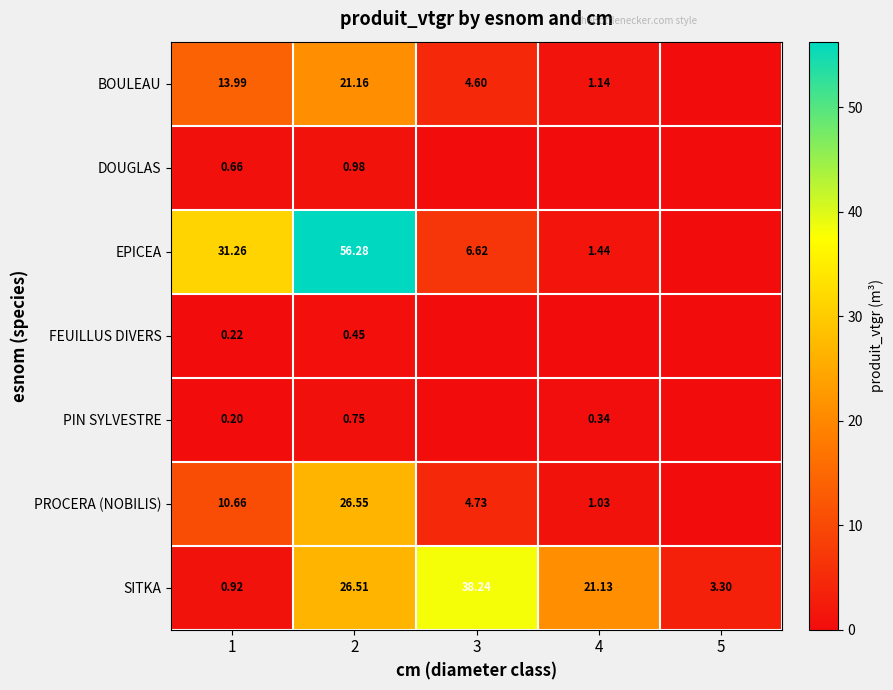

Rank the series at 2 from highest to lowest value.

EPICEA, PROCERA (NOBILIS), SITKA, BOULEAU, DOUGLAS, PIN SYLVESTRE, FEUILLUS DIVERS